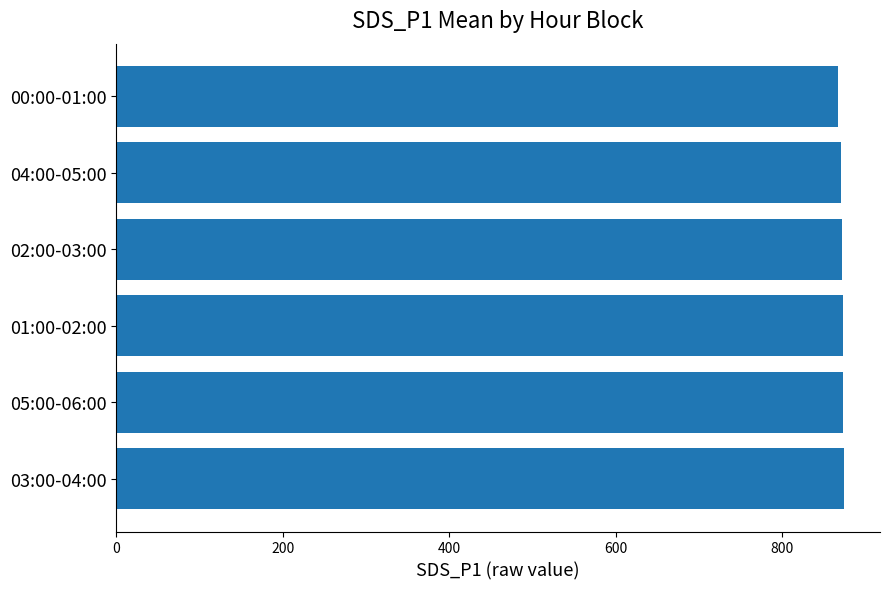

What is the minimum value shown in the chart?

867.0